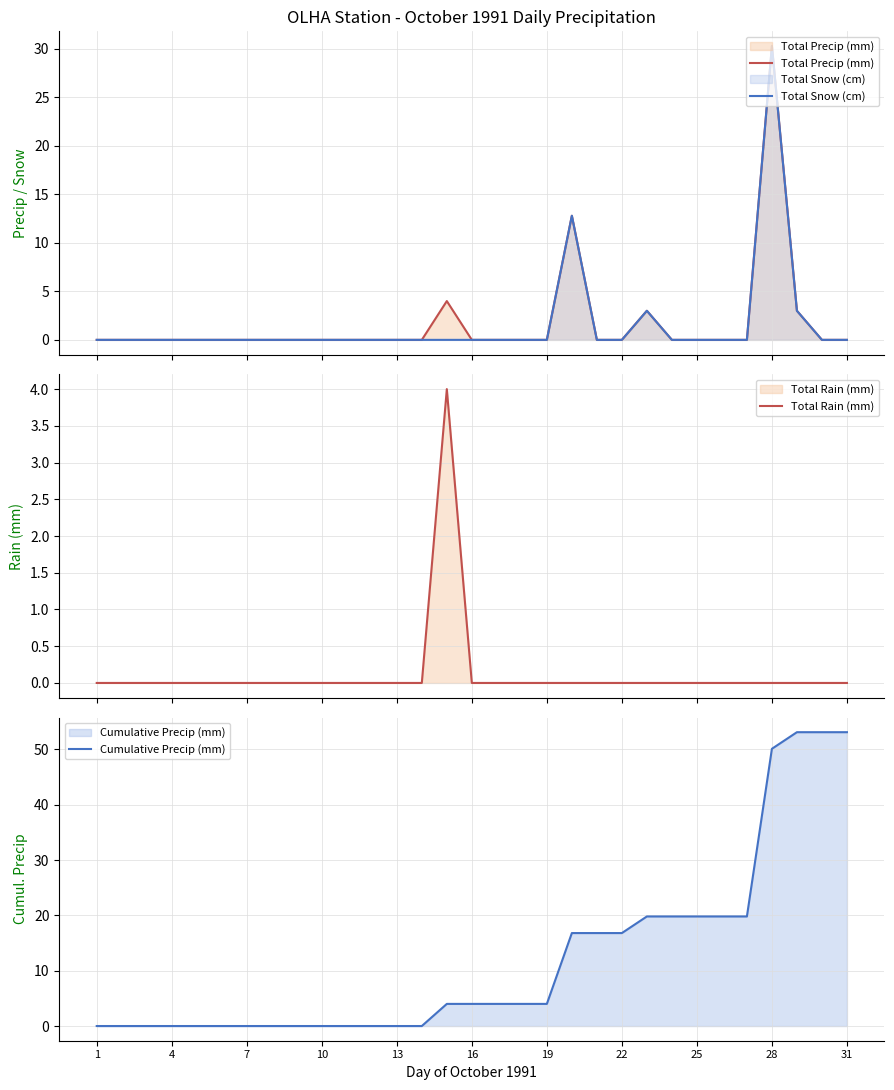

Rank the series at 1 from lowest to highest value.

Total Precip (mm), Total Snow (cm), Total Rain (mm), Cumulative Precip (mm)